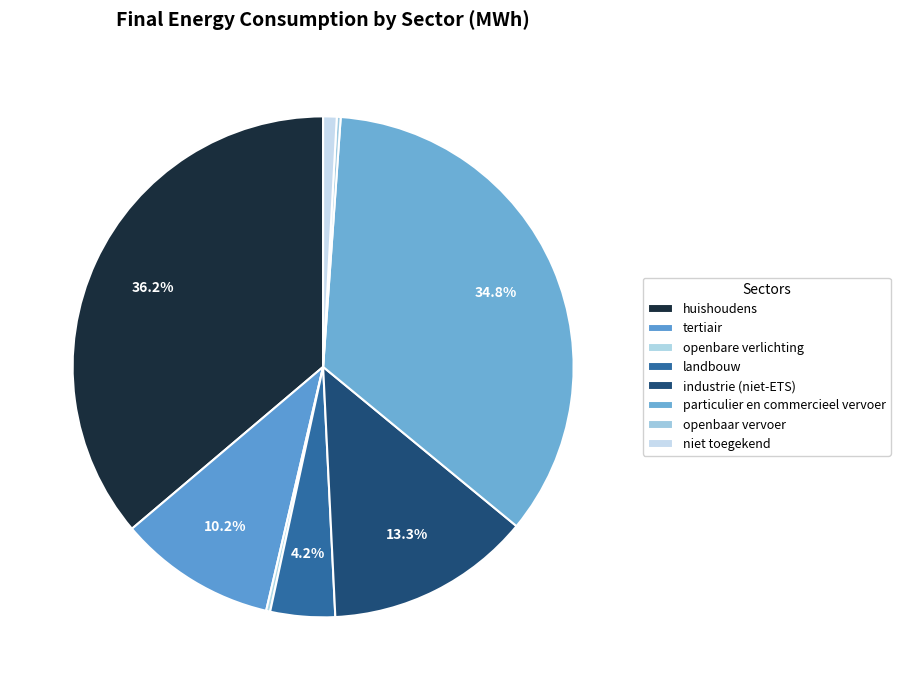

What is the change in value from tertiair to industrie (niet-ETS)?

+18904.7